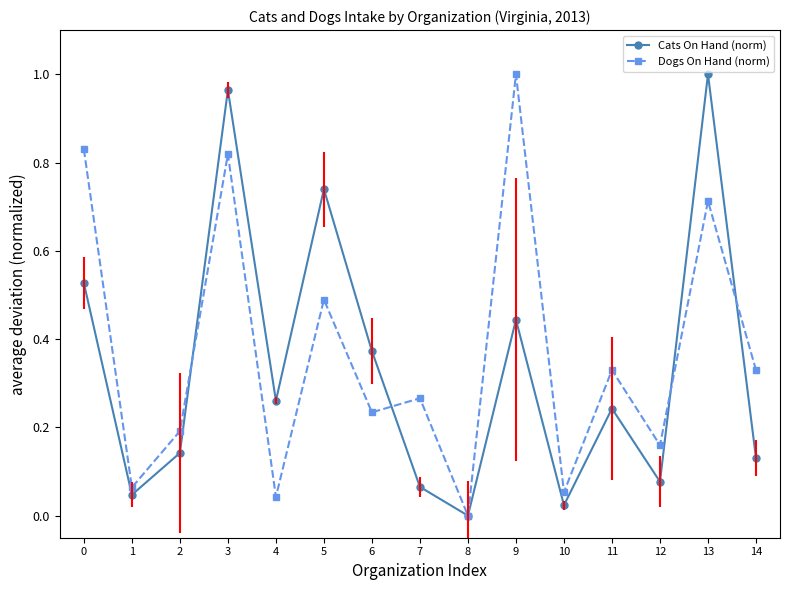

List the labels in order of Cats On Hand (norm) value, smallest first.

8, 10, 1, 7, 12, 14, 2, 11, 4, 6, 9, 0, 5, 3, 13